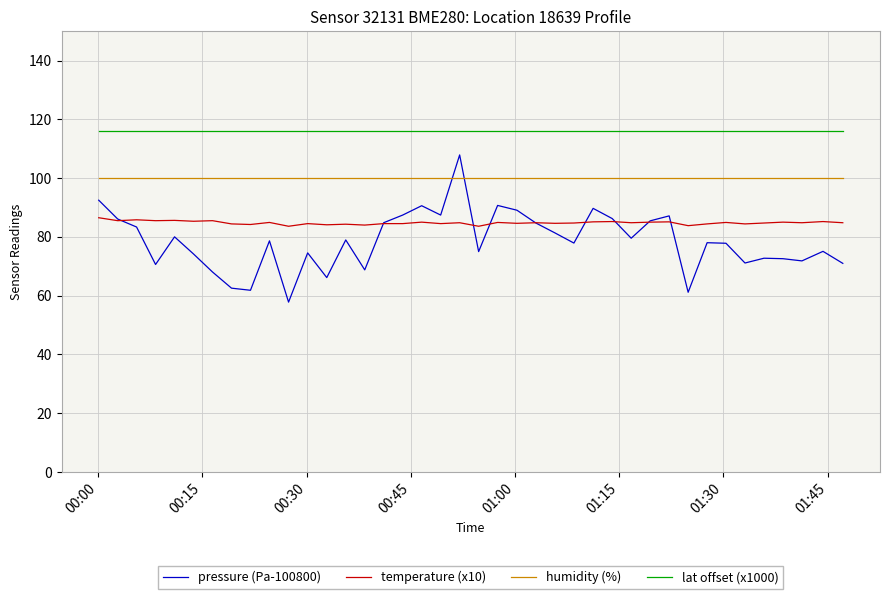

True or false: lat offset (x1000) and pressure (Pa-100800) cross at least once.

False